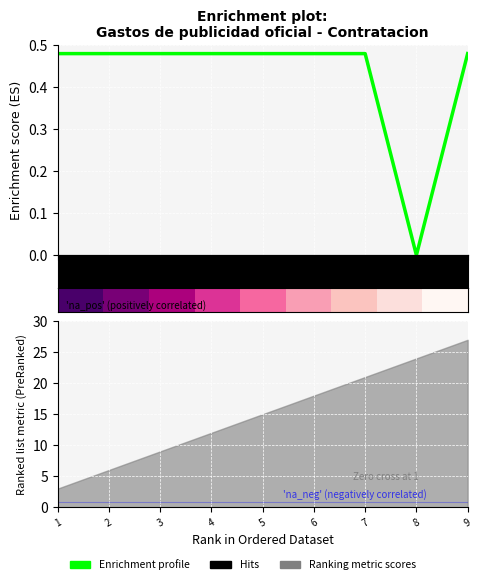

True or false: Enrichment profile has a value of 0.5 at 5.

True